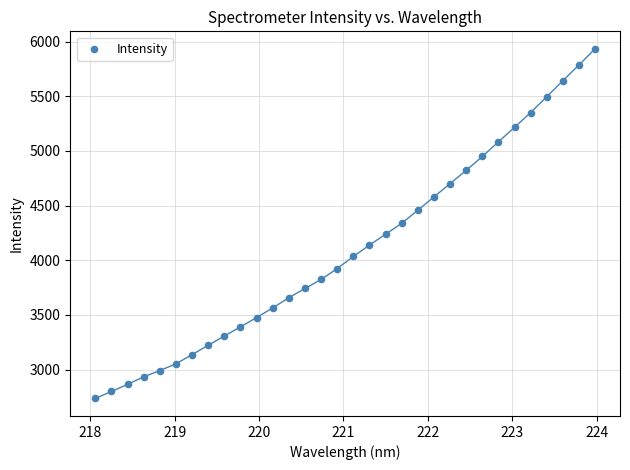

What is the range of X values (max minus min)?

5.9